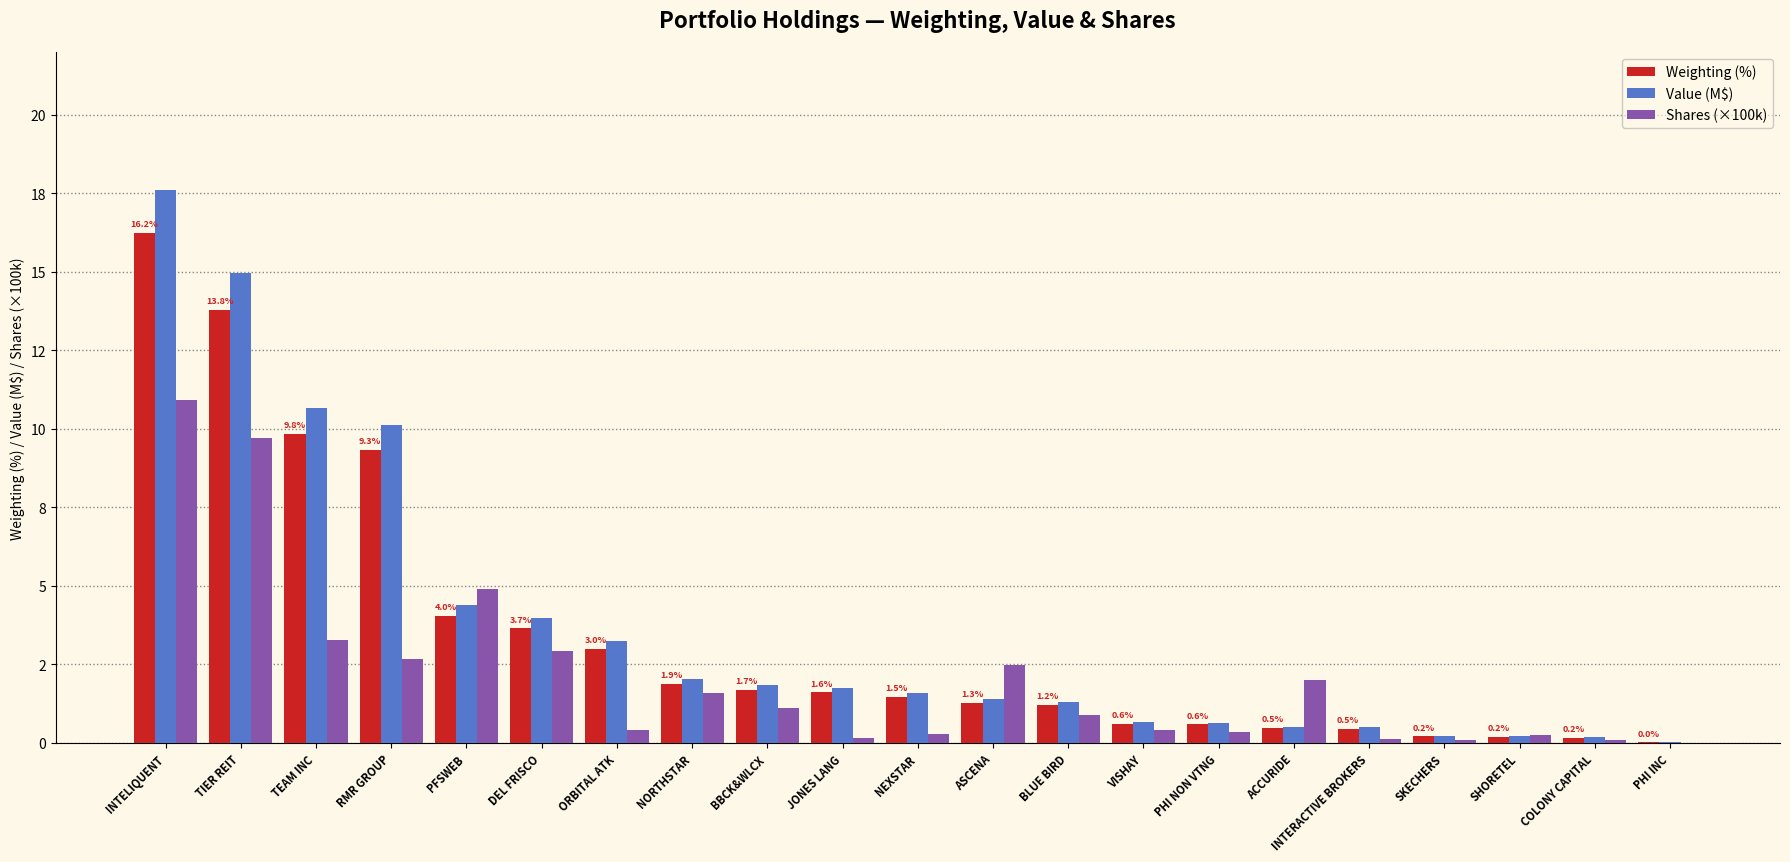

At which label does Weighting (%) first exceed 1?

INTELIQUENT